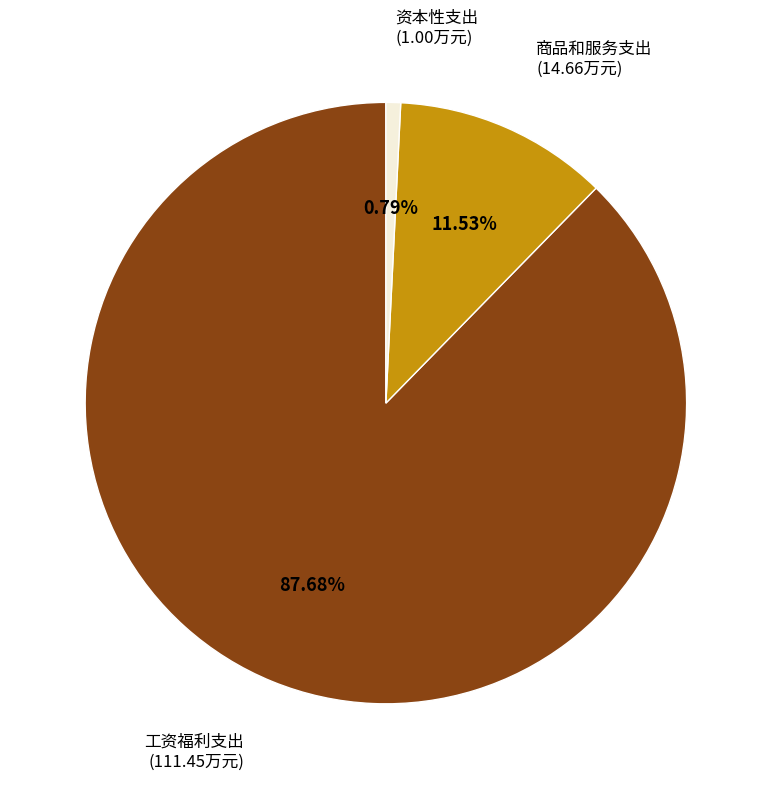

The 工资福利支出 slice represents 88% of the pie. True or false?

True